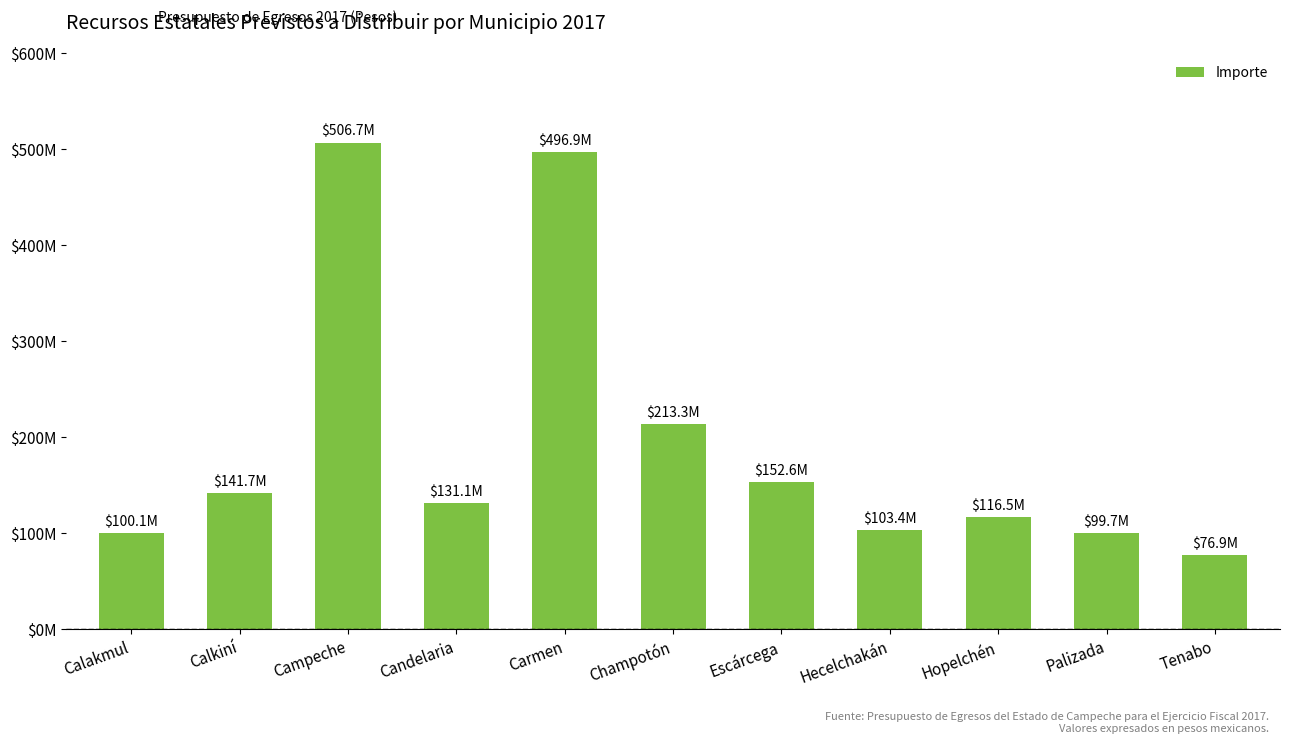

What is the change in value from Calakmul to Tenabo?

-23198047